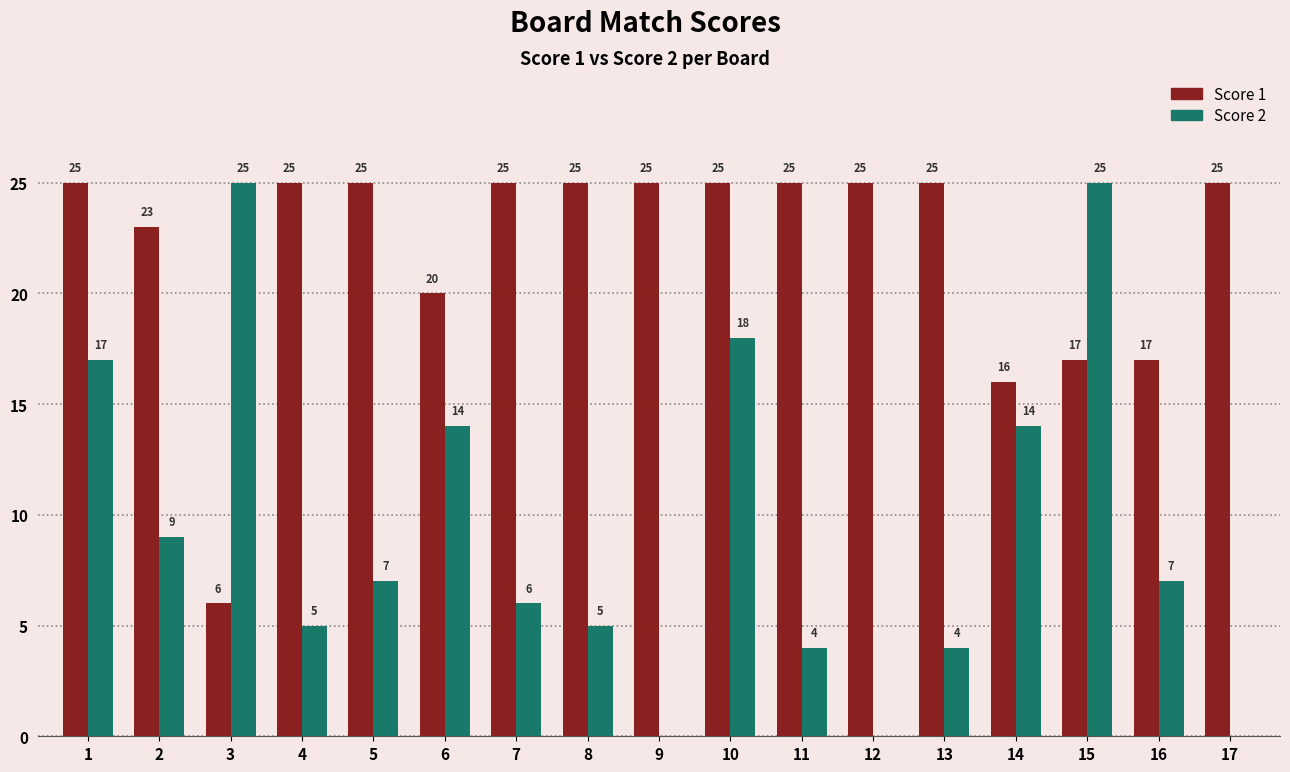

Are the bars grouped side by side (vs. stacked)?

Yes